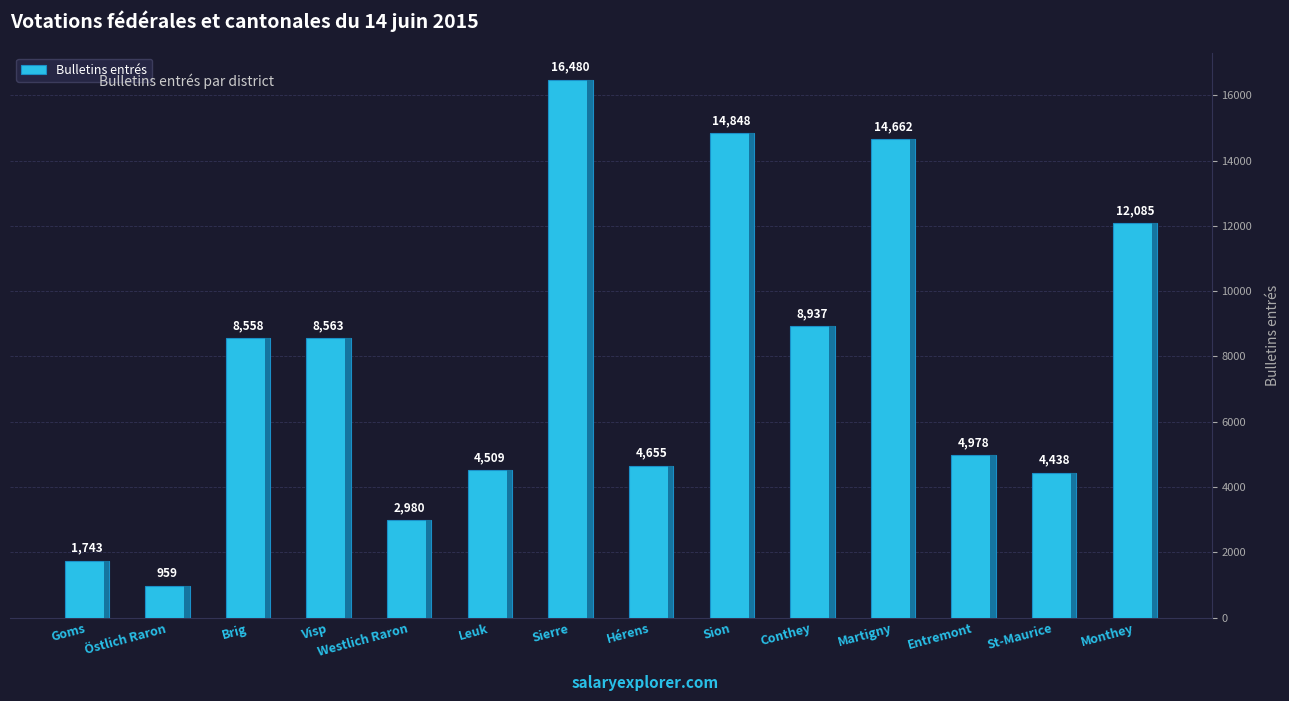

What is the maximum value shown in the chart?

16480